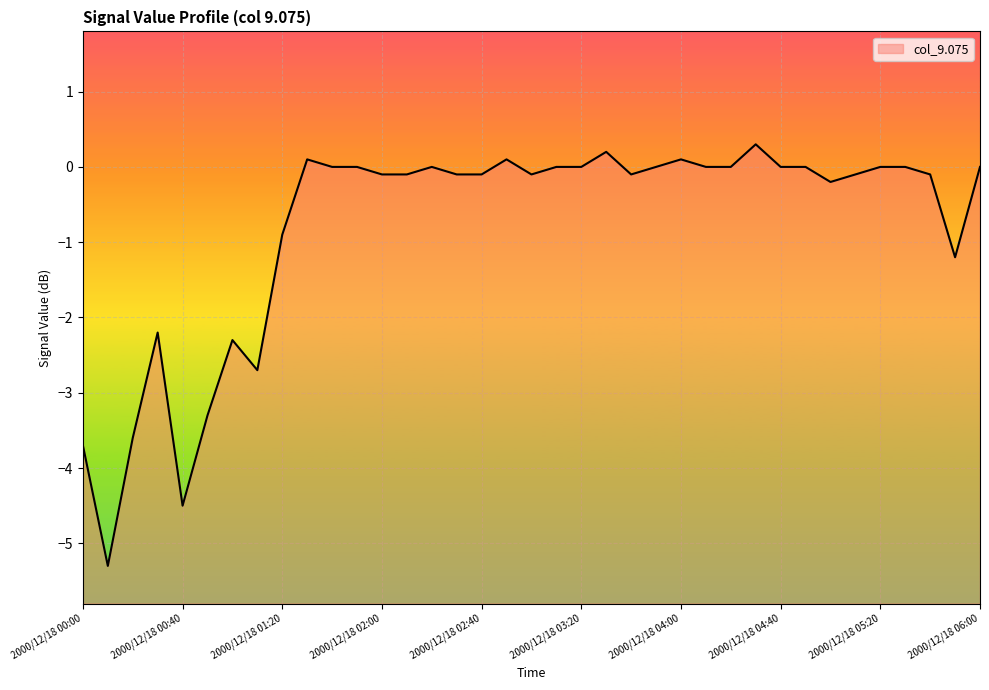

Reading right to left, extract all data points from this chart.

0.0	-1.2	-0.1	0.0	-0.0	-0.1	-0.2	-0.0	0.0	0.3	-0.0	0.0	0.1	0.0	-0.1	0.2	-0.0	0.0	-0.1	0.1	-0.1	-0.1	0.0	-0.1	-0.1	-0.0	0.0	0.1	-0.9	-2.7	-2.3	-3.3	-4.5	-2.2	-3.6	-5.3	-3.7